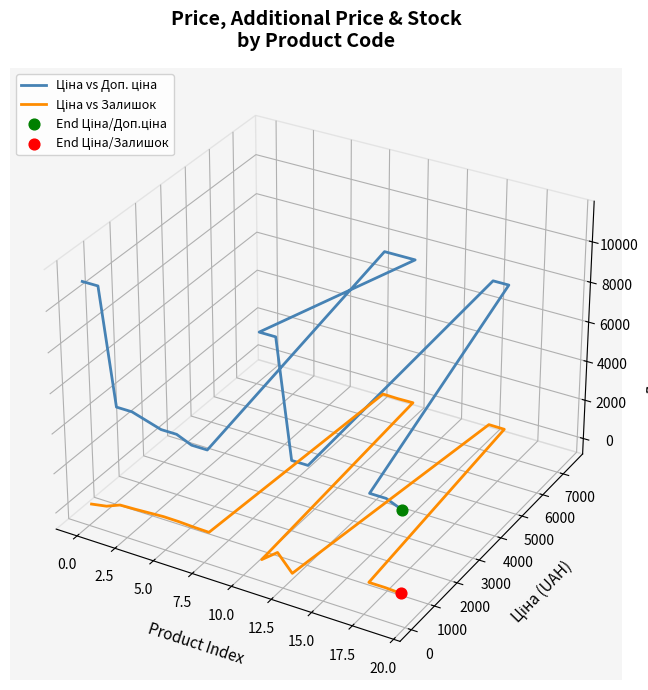

What are all the series names shown in the legend?

Ціна vs Доп. ціна, Ціна vs Залишок